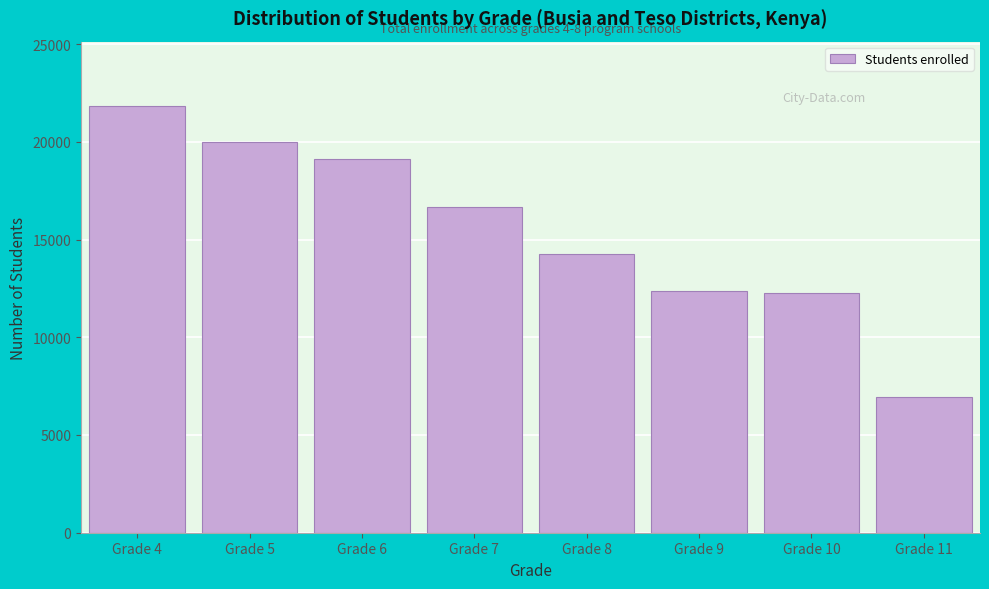

Which has a higher value, Grade 5 or Grade 9?

Grade 5